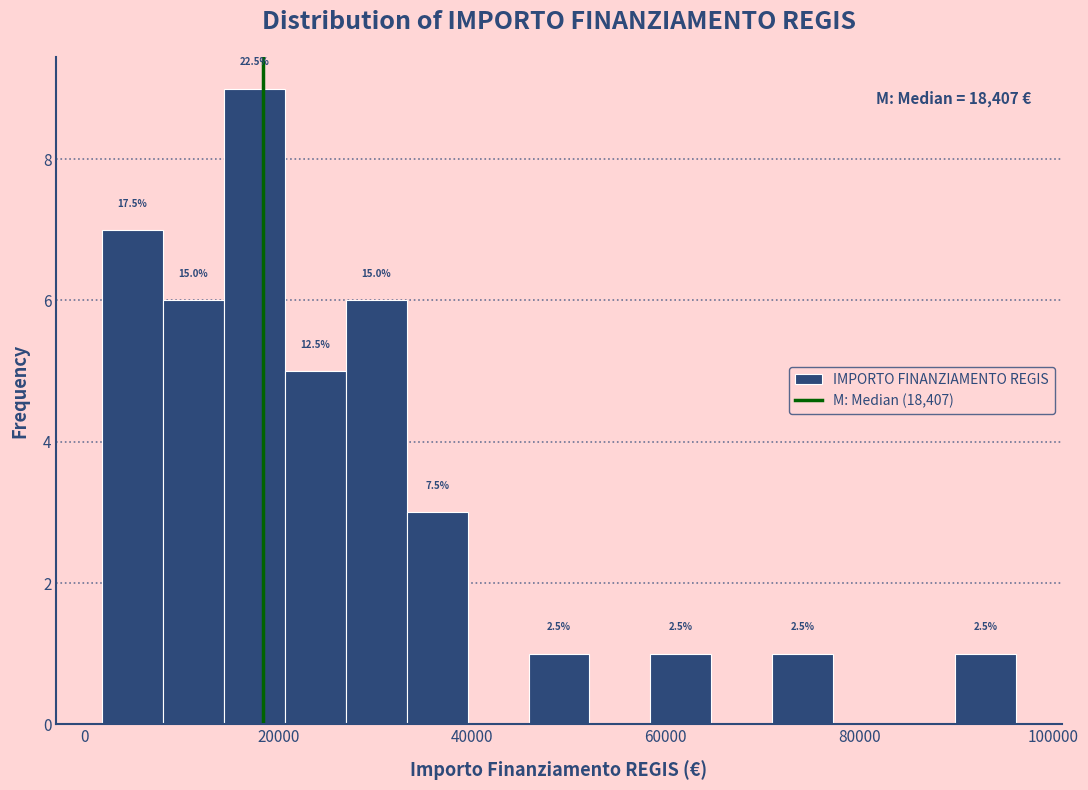

Around what value on the x-axis is the tallest bar? Give the approximate position of its centre, as read against the axis.

18000